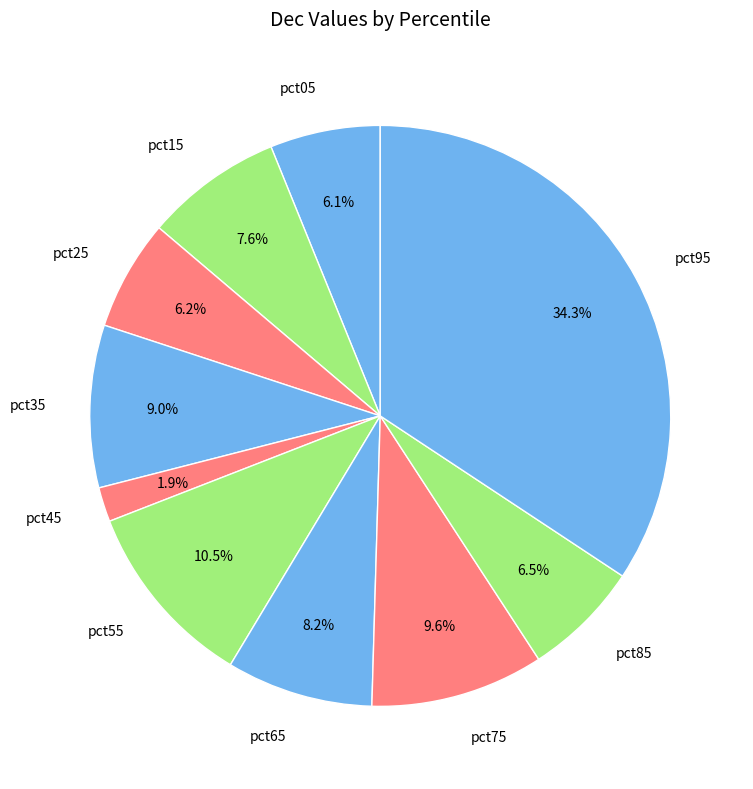

Which slice is the smallest?

pct45